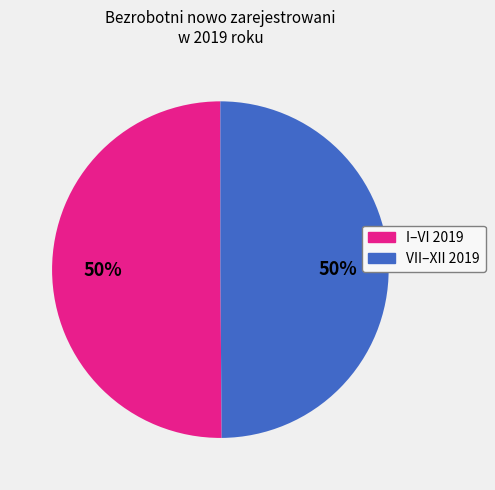

To the nearest percent, what is the average slice percentage?

50%